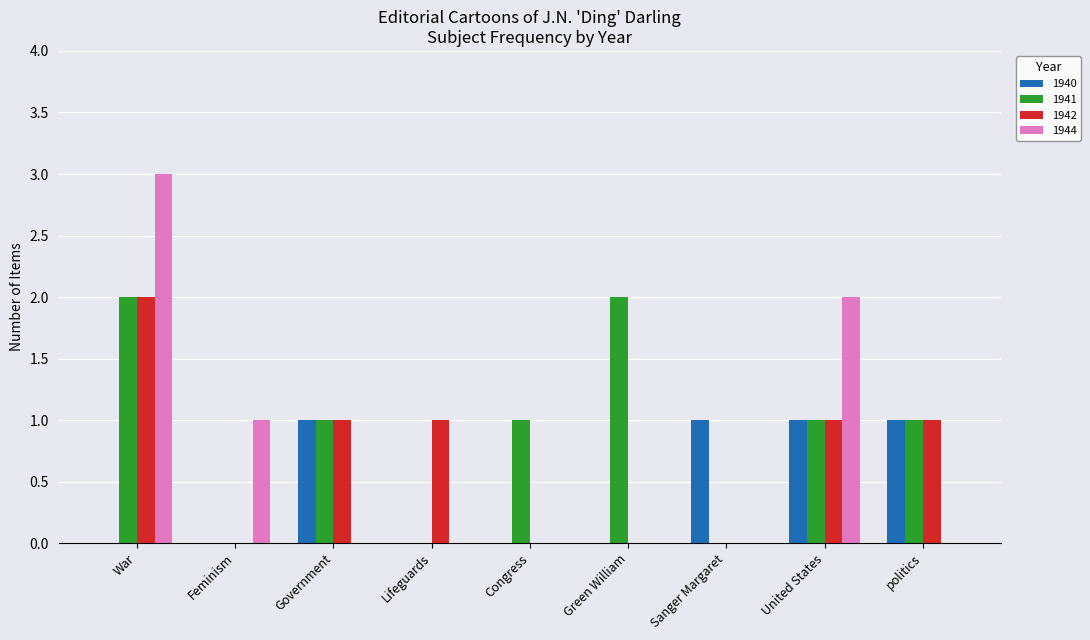

Are the bars horizontal?

No